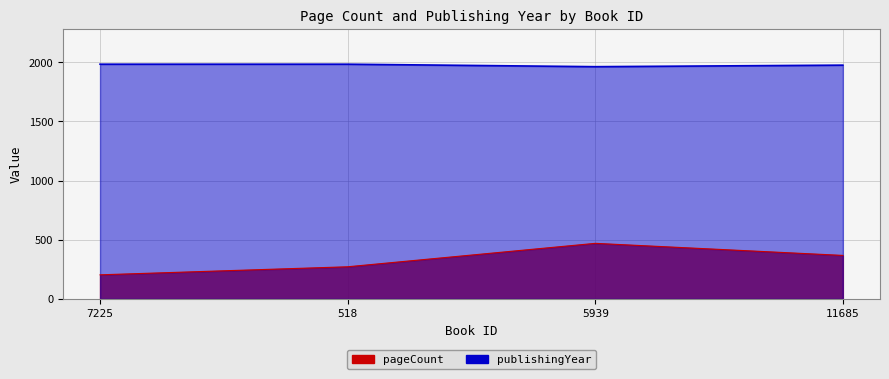

Rank the series at 518 from lowest to highest value.

pageCount, publishingYear